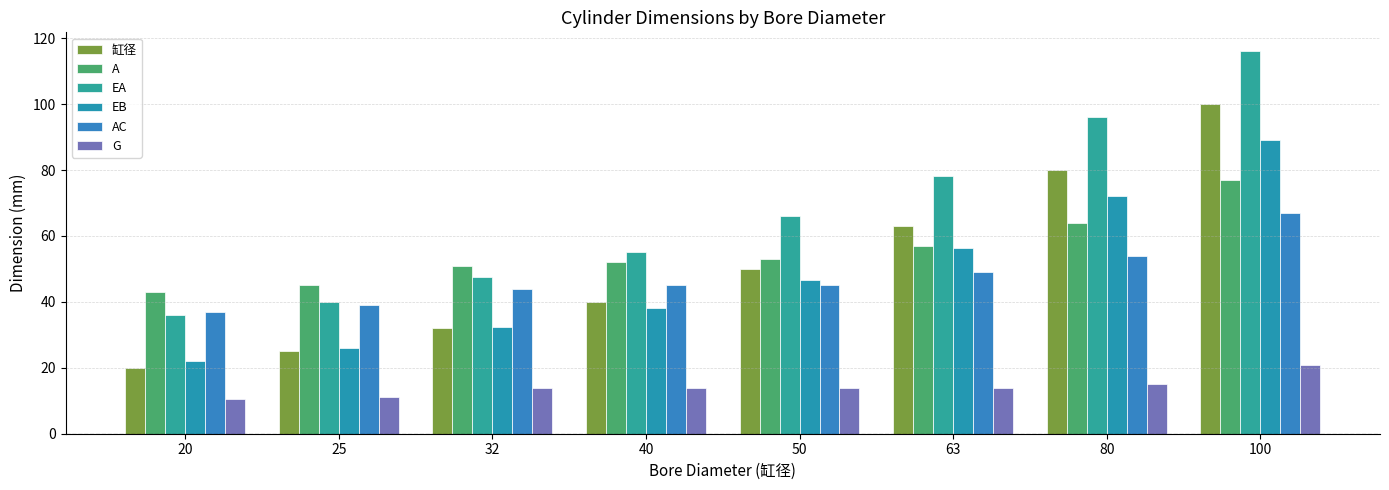

Between 100 and 32, which is larger?

100